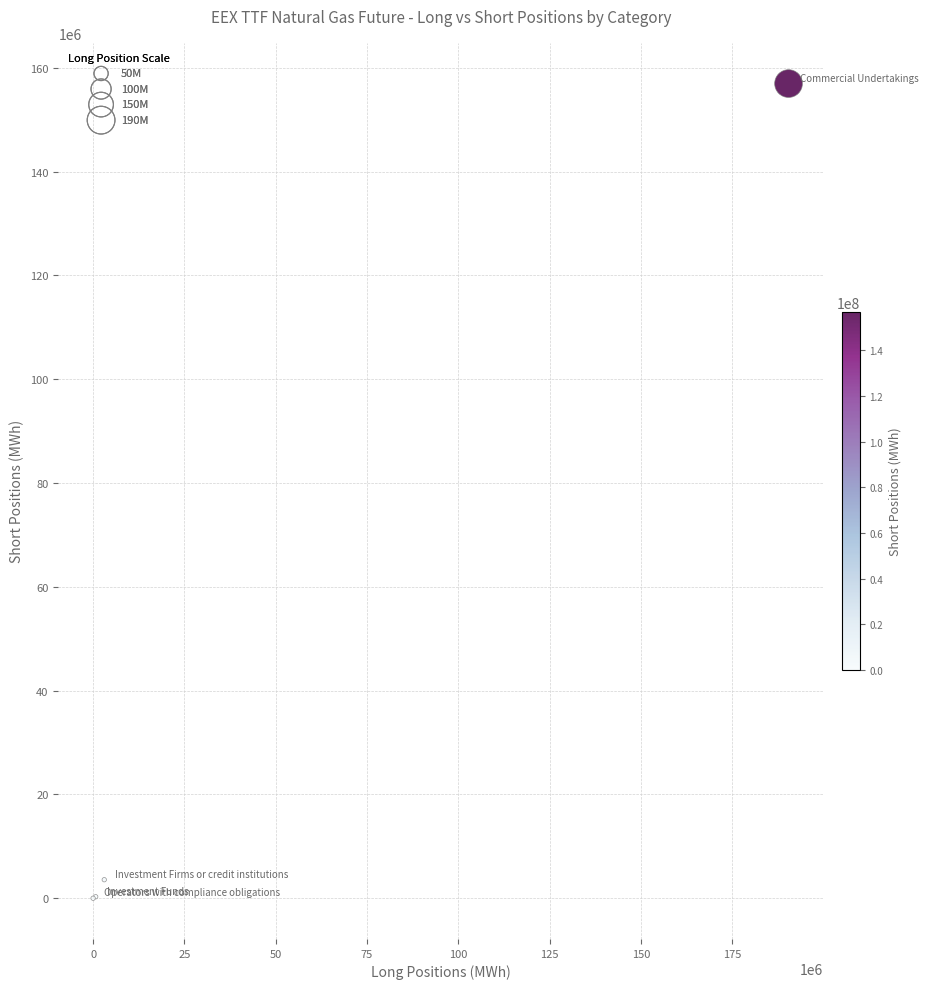

What Y value in the scatter plot is closest to 78483452?

3567082.0